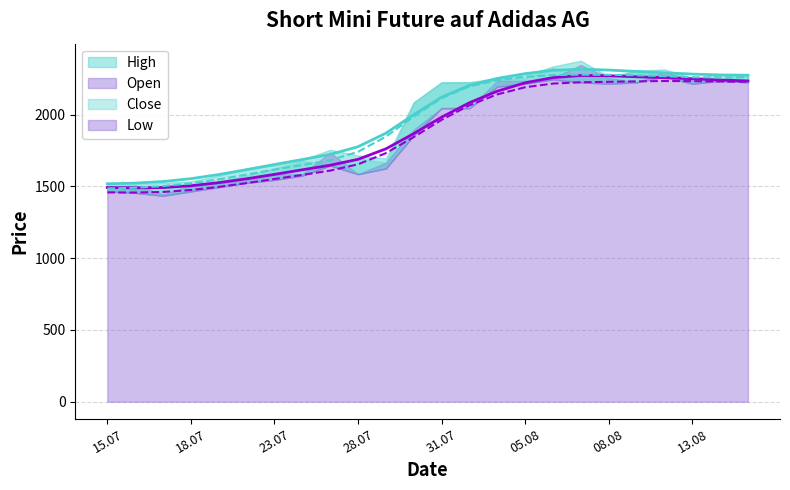

Which label corresponds to the smallest value in the chart?

18.07